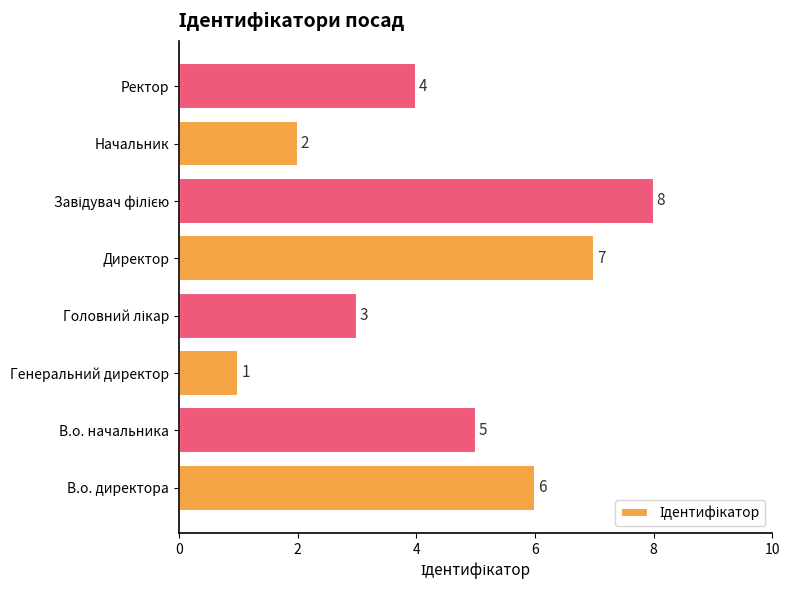

Where is the data nearest to the value 4?

Ректор